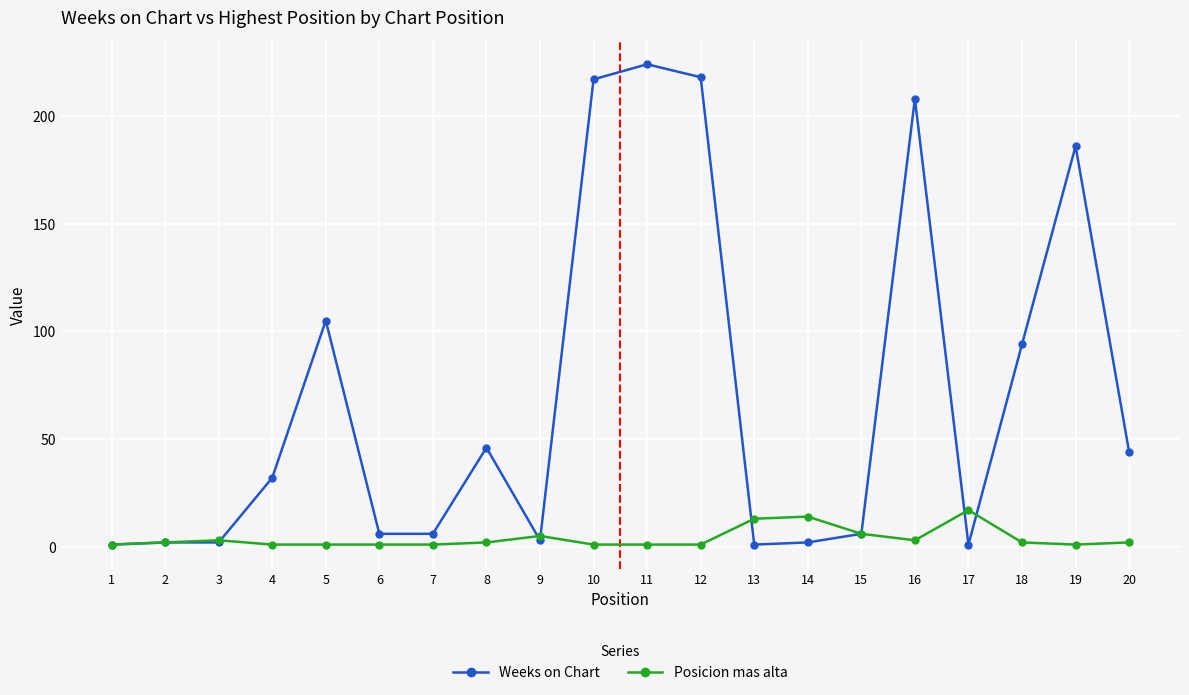

Rank the series by their average value, from lowest to highest.

Posicion mas alta, Weeks on Chart